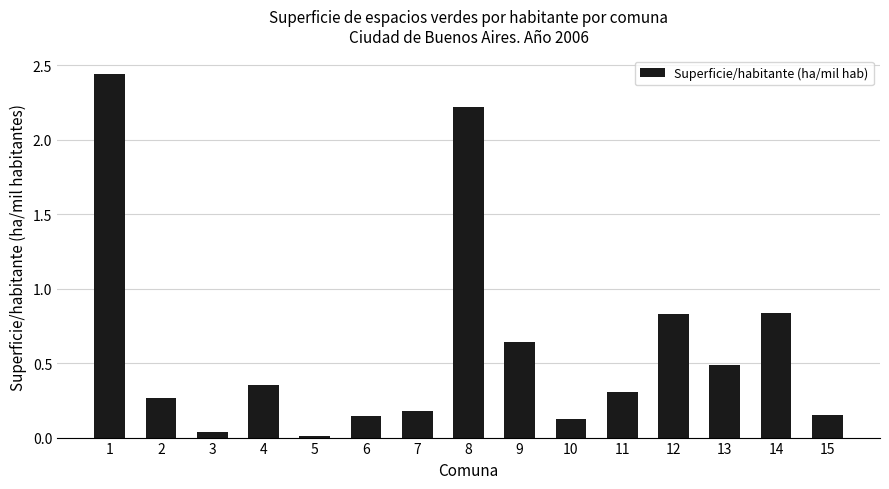

True or false: the data shows 0.5 at 4.

False